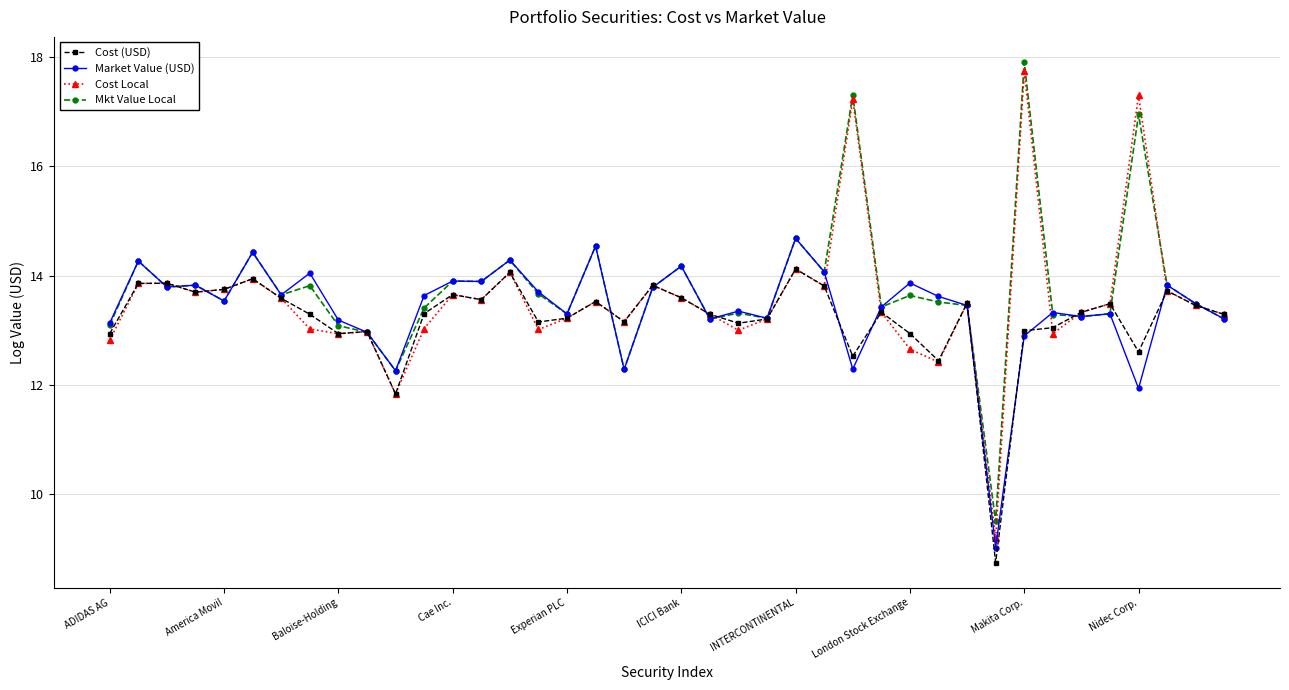

What is the maximum value for Market Value (USD)?

14.7